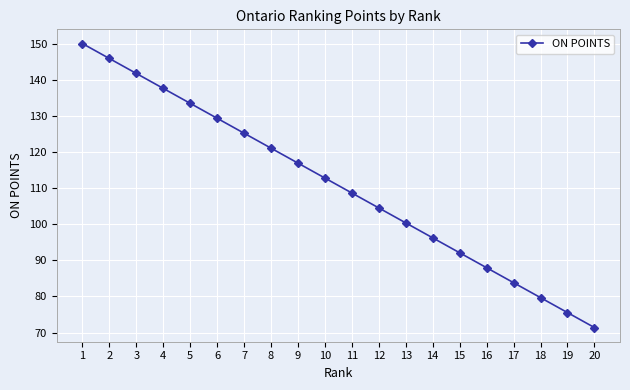

True or false: the data shows 79.7 at 18.

True